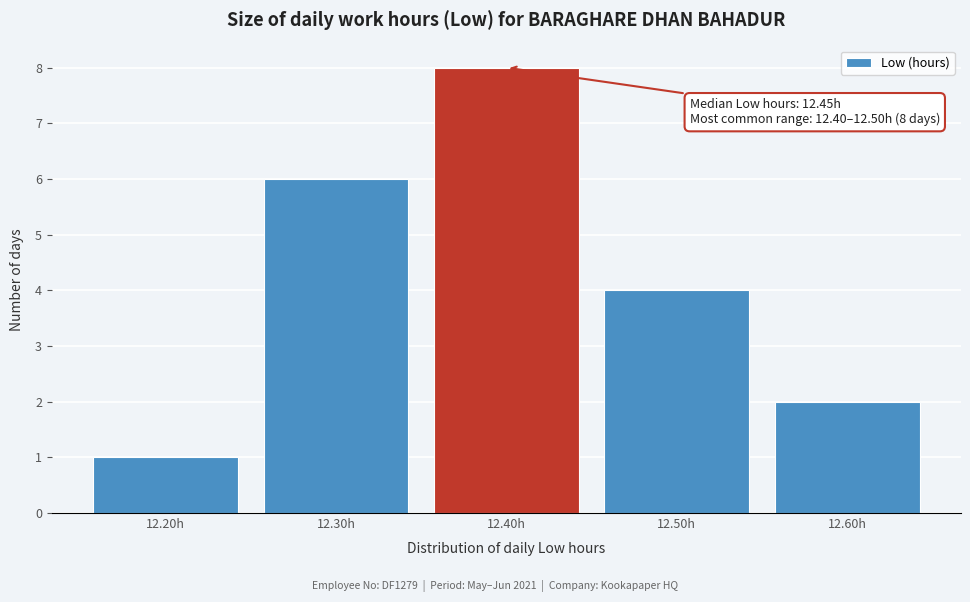

Reading right to left, what are all the values shown in this chart?

2	4	8	6	1